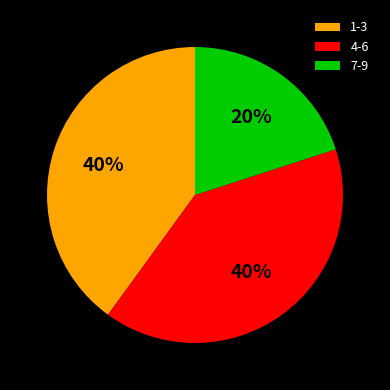

Is there any slice that represents more than half of the pie?

No